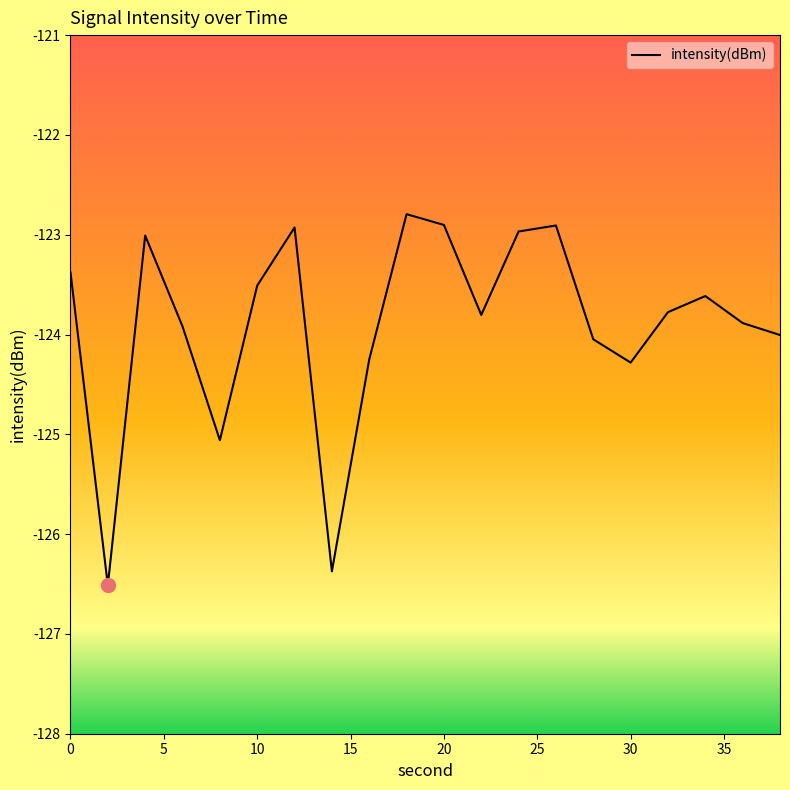

What is the maximum value shown in the chart?

-122.8